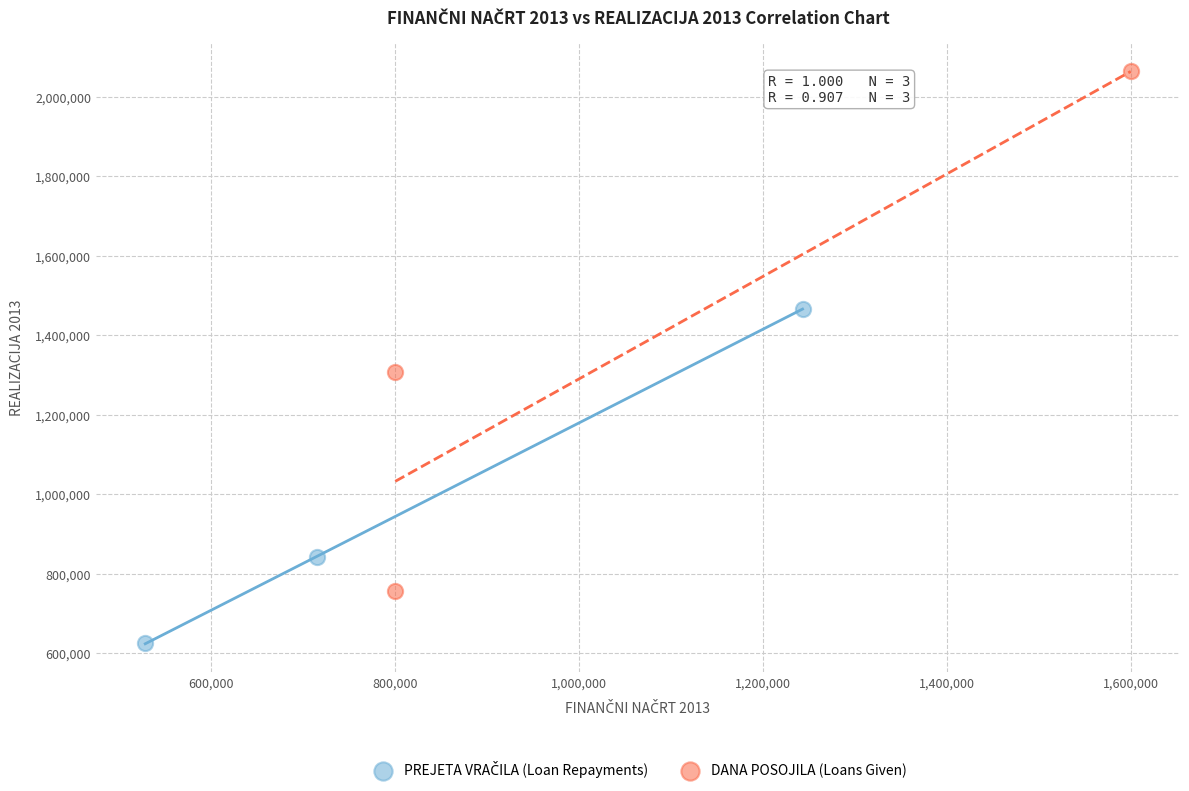

Which series has the widest spread of Y values?

DANA POSOJILA (Loans Given)